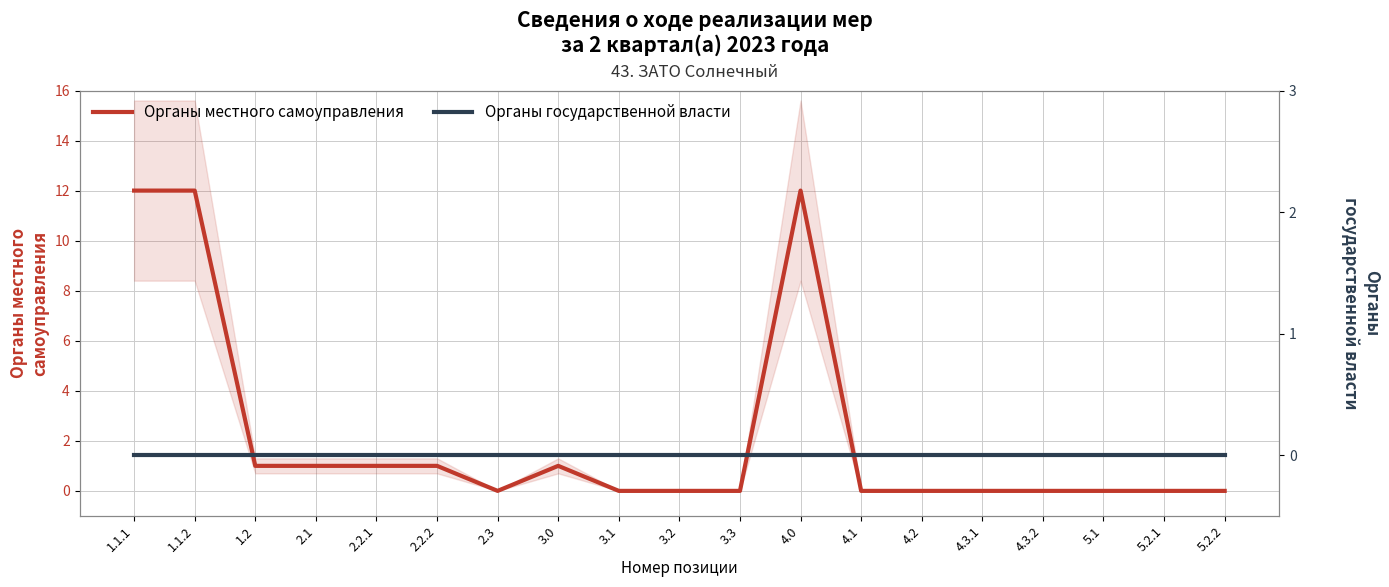

True or false: Органы местного самоуправления has more than 1 interior local peaks.

True